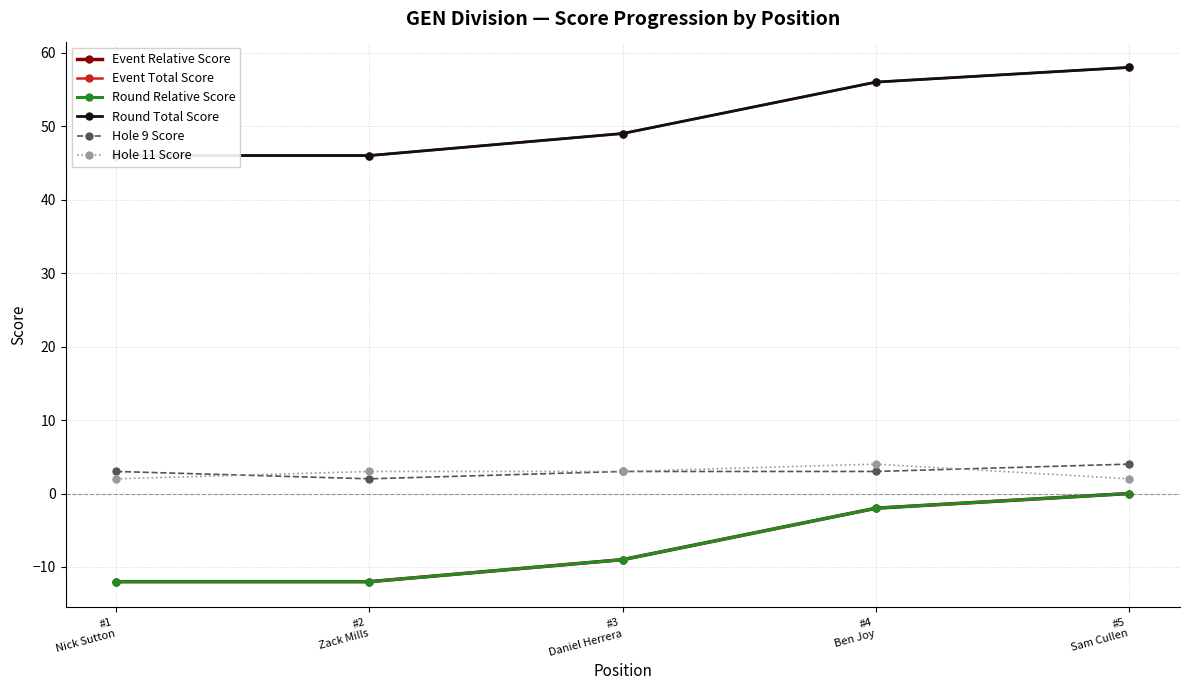

Rank the categories by Event Total Score value from lowest to highest.

#1
Nick Sutton, #2
Zack Mills, #3
Daniel Herrera, #4
Ben Joy, #5
Sam Cullen